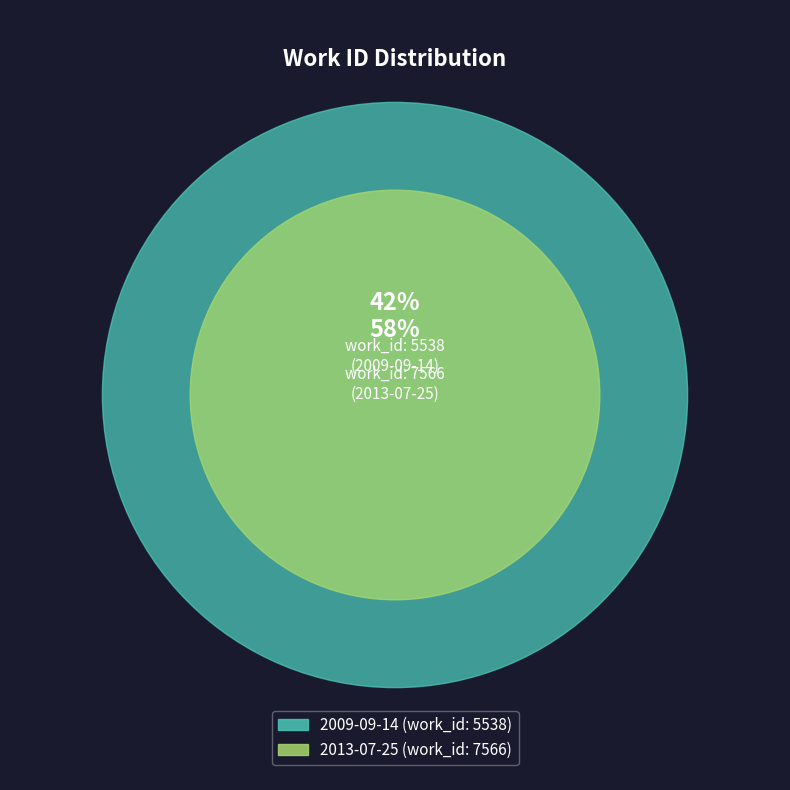

What is the largest slice in the pie chart?

2013-07-25